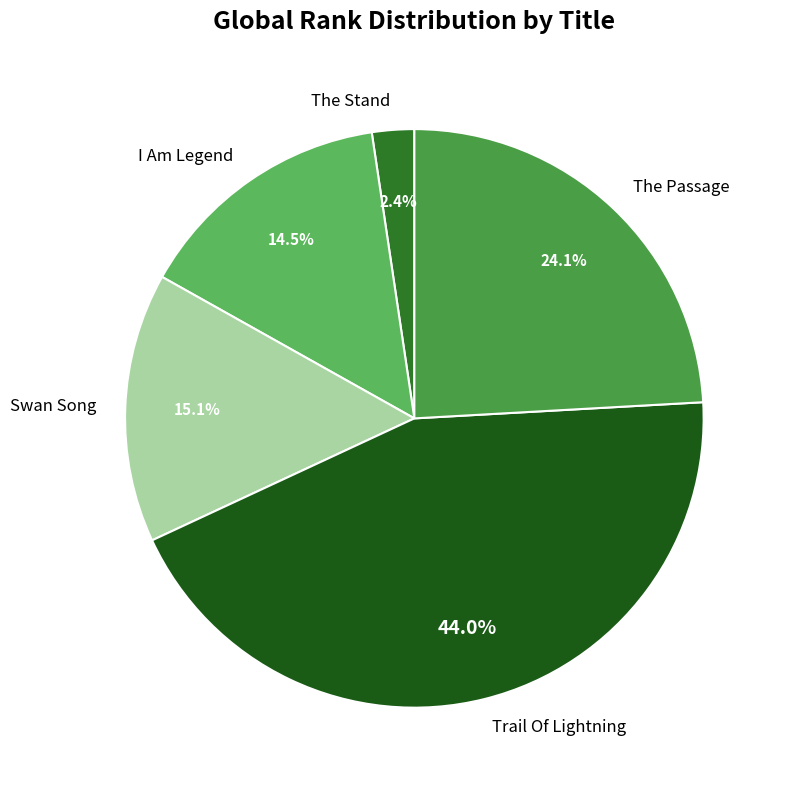

Which has a higher value, The Passage or The Stand?

The Passage